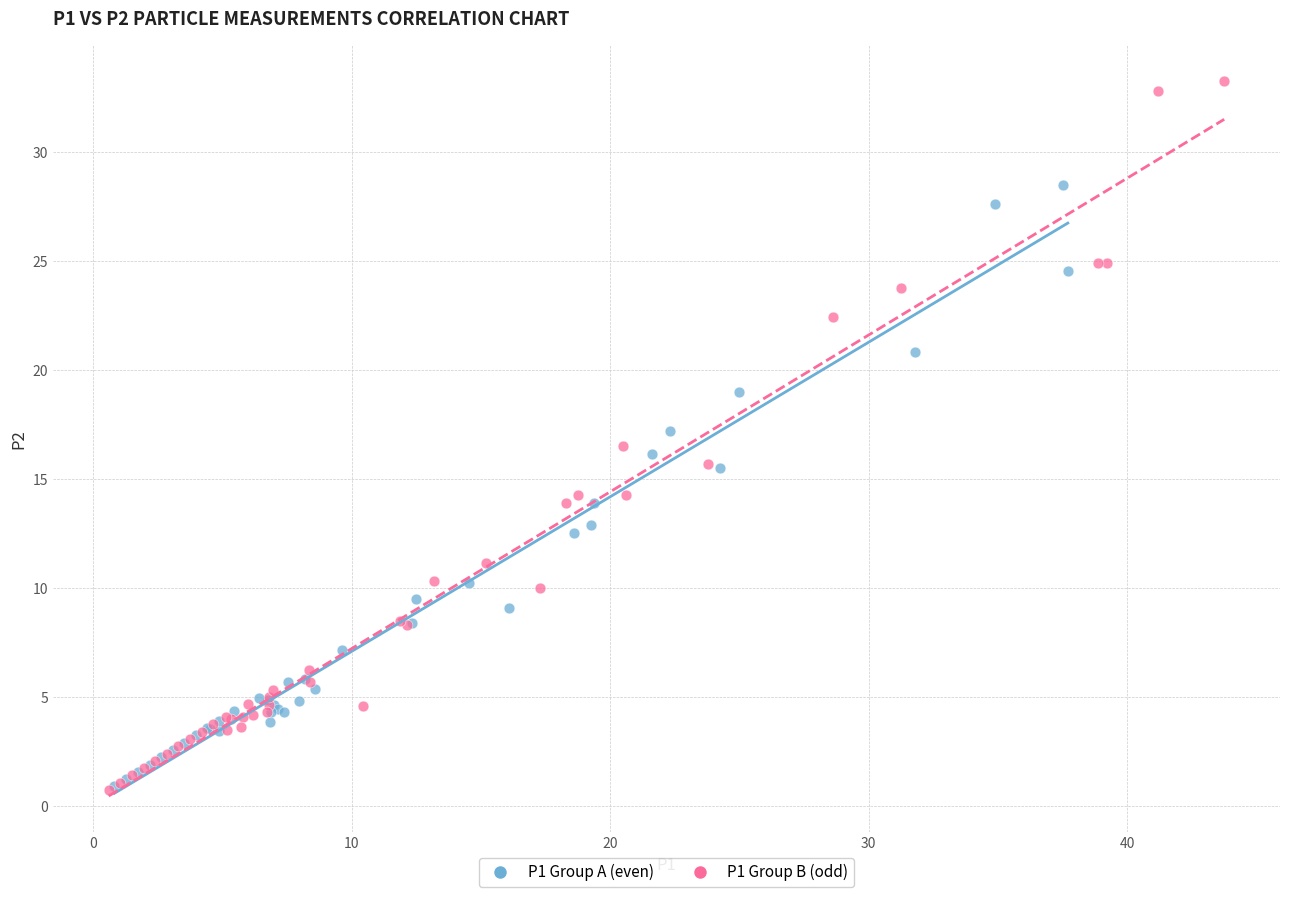

Which series has the largest Y range (max minus min)?

P1 Group B (odd)